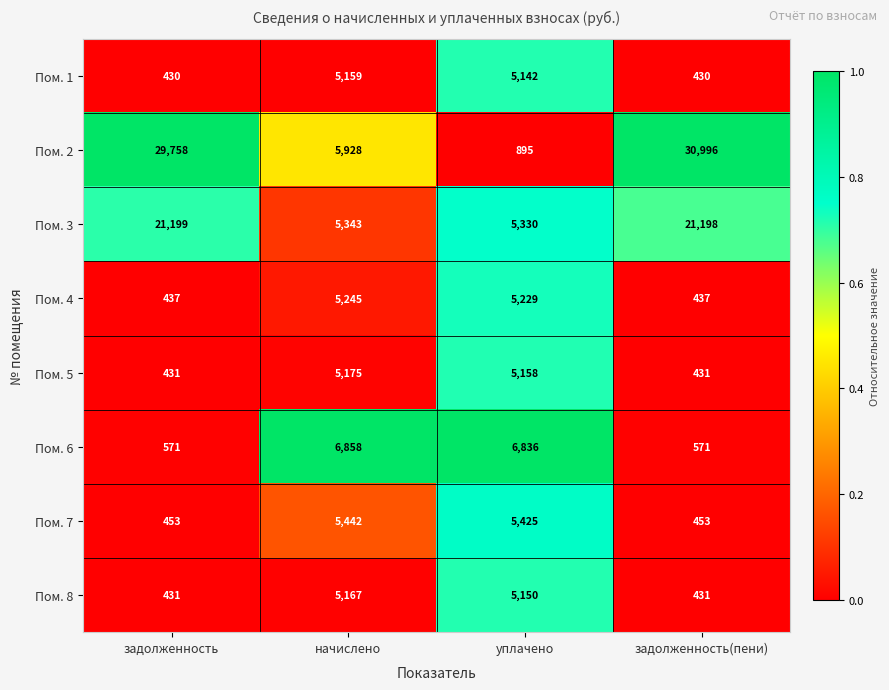

What is the average value of the Пом. 1 series?

2790